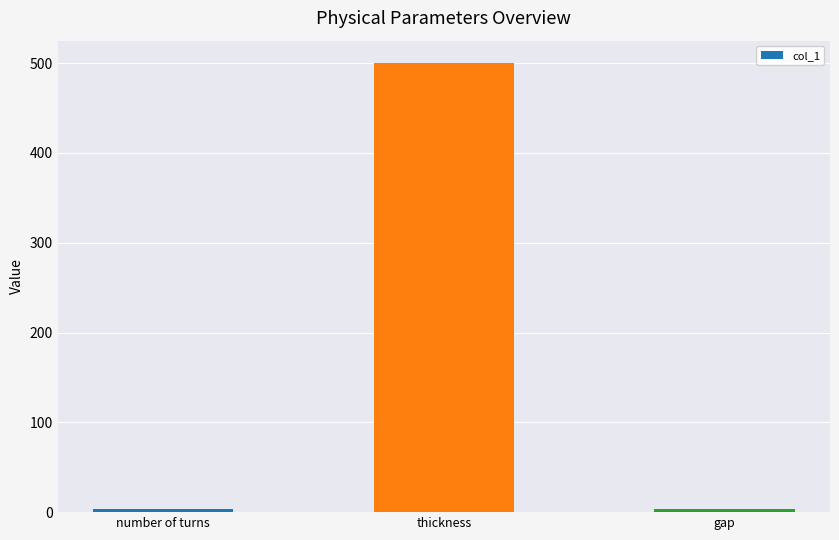

What position from the right is number of turns?

3